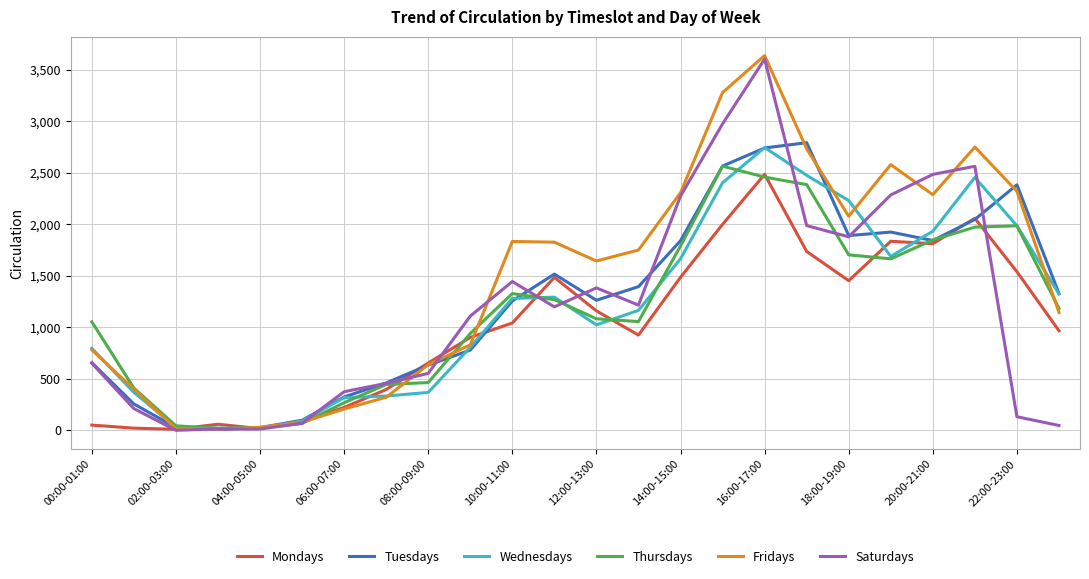

What is the greatest value displayed?

3640